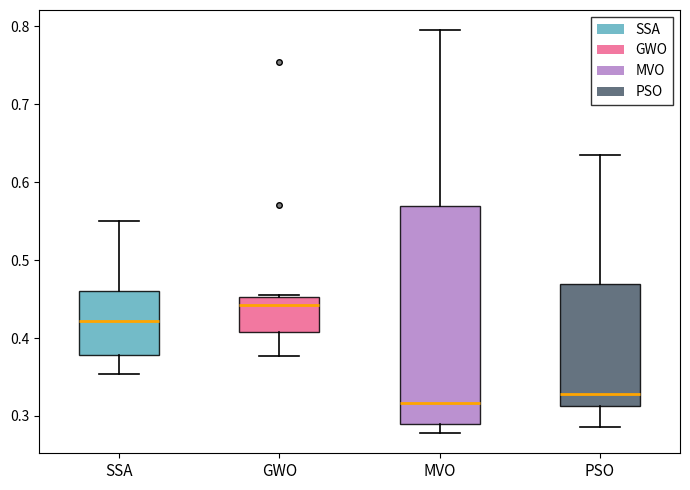

Comparing the boxes themselves (not the whiskers), which one is the tallest?

MVO